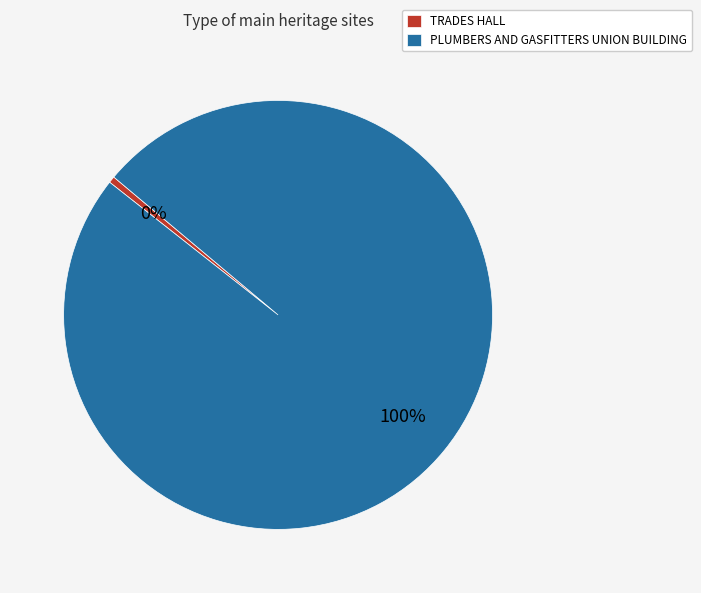

Combined, do PLUMBERS AND GASFITTERS UNION BUILDING and TRADES HALL account for over 50%?

Yes